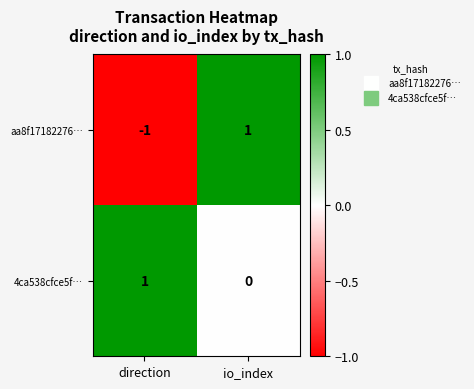

Which series changed the most between direction and io_index?

aa8f17182276…